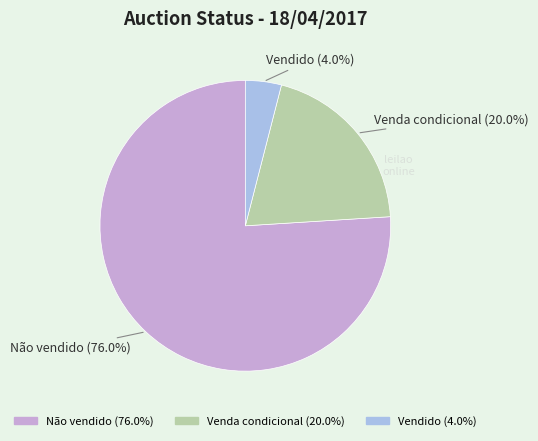

To the nearest percent, what portion does Não vendido represent?

76%